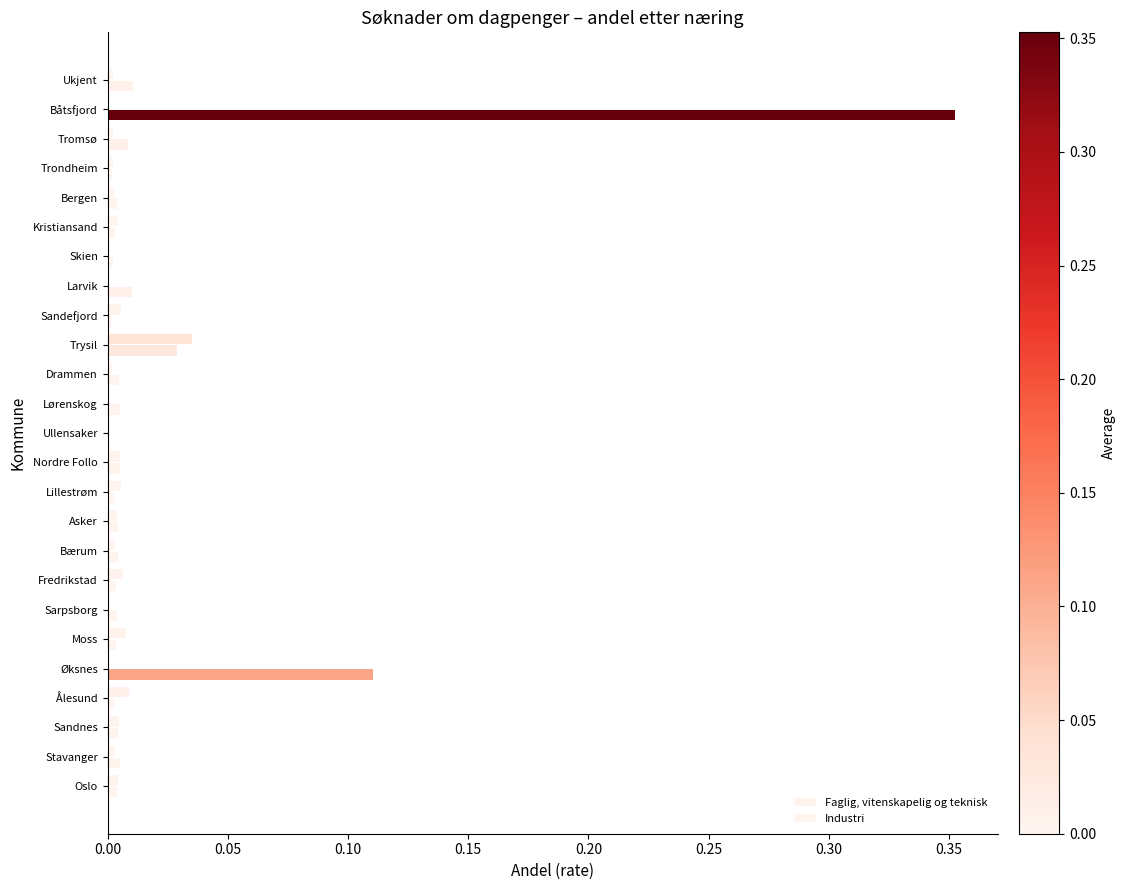

Count the number of categories in the chart.

25